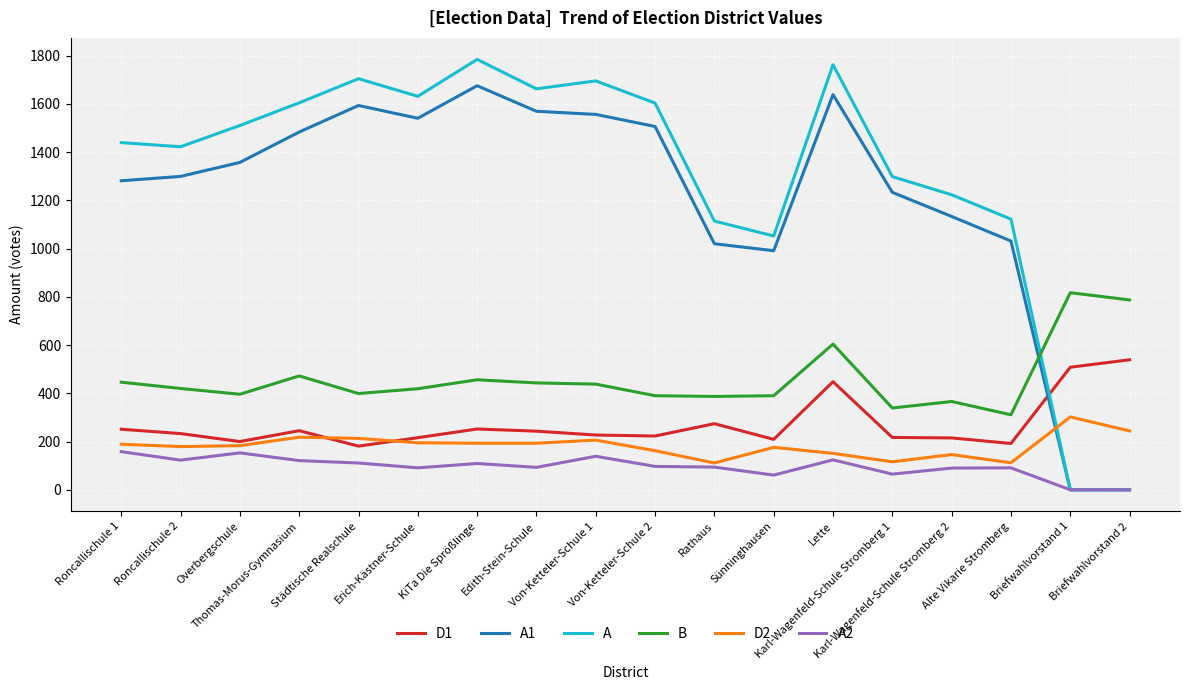

What is the maximum value for A2?

158